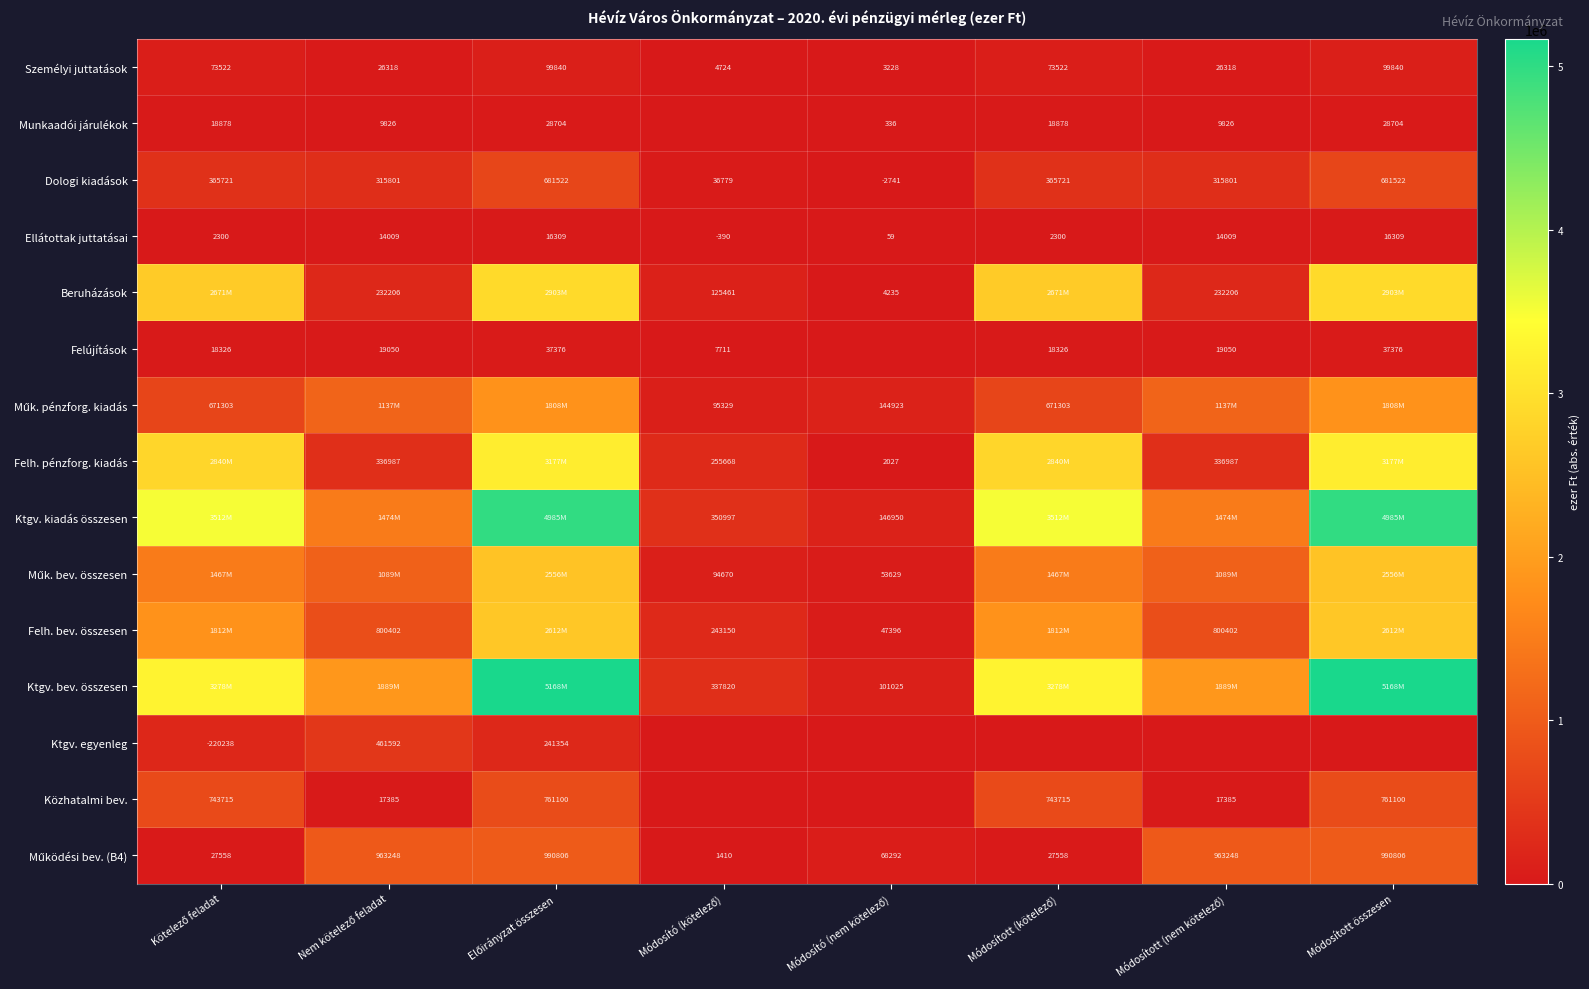

Rank the categories by Beruházások value from lowest to highest.

Módosító (nem kötelező), Módosító (kötelező), Nem kötelező feladat, Módosított (nem kötelező), Kötelező feladat, Módosított (kötelező), Előirányzat összesen, Módosított összesen